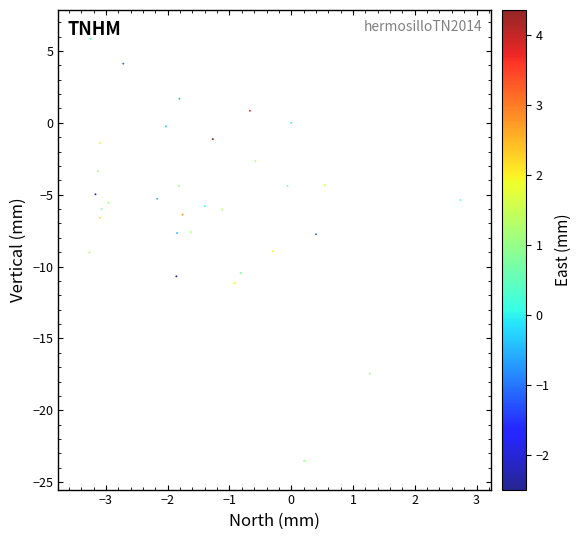

What is the range of Y values (max minus min)?

29.4